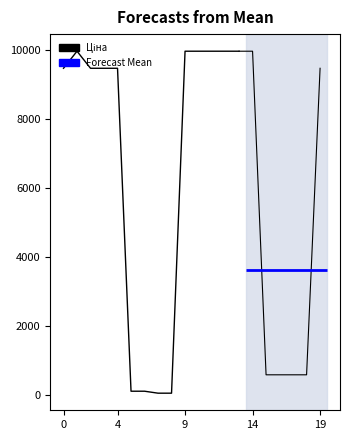

How many data points are above 9480?

10